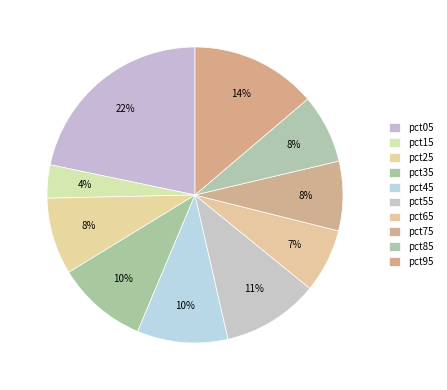

Which slice is the largest?

pct05